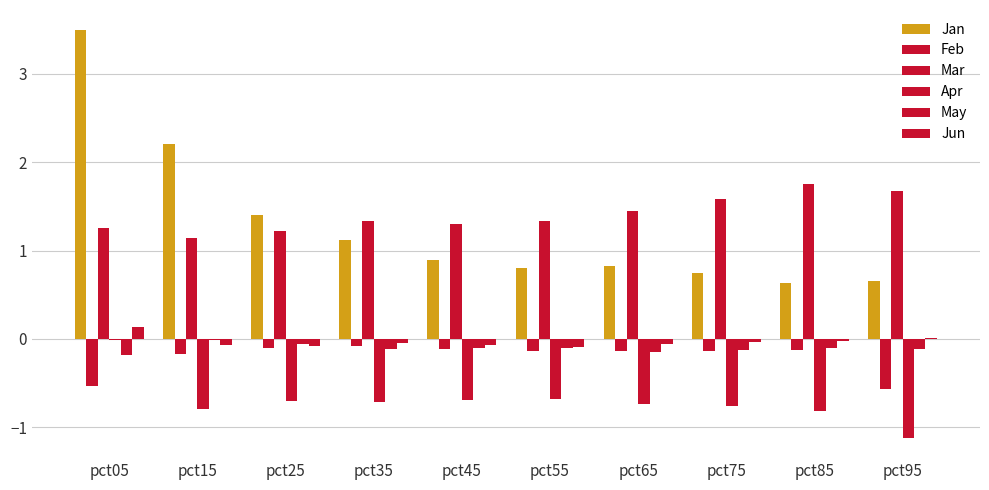

What is the sum of all Jan values?

12.8